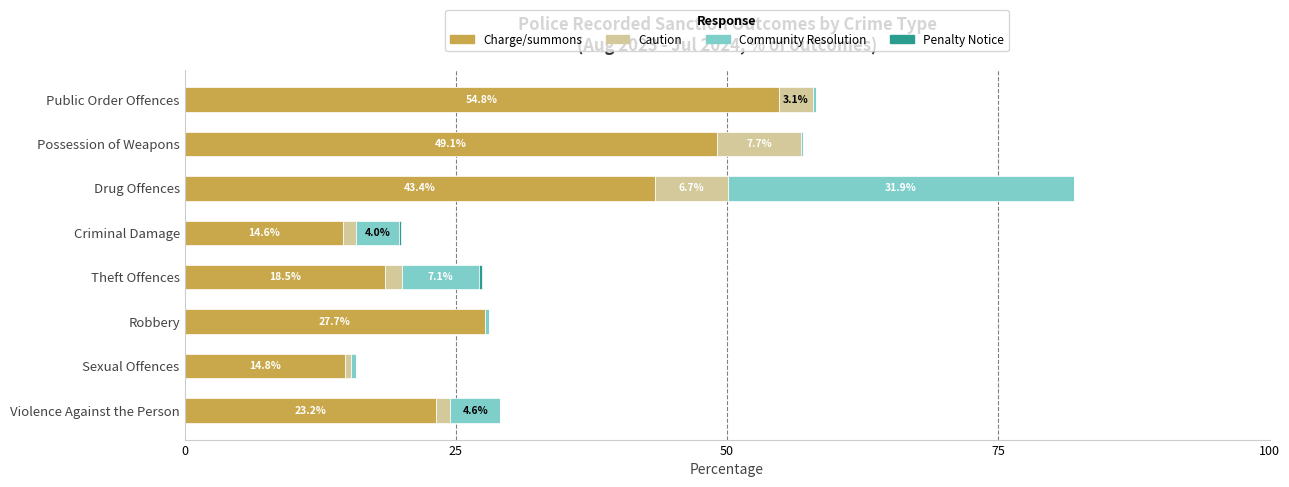

The value of Charge/summons at Robbery is 6.1. True or false?

False